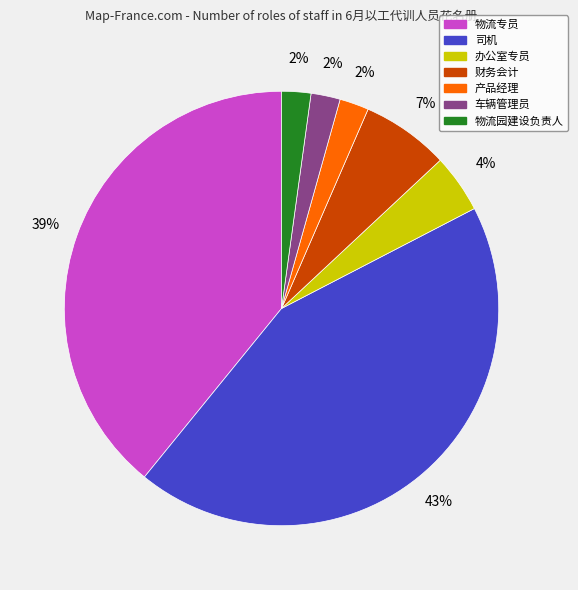

To the nearest percent, what is the difference between the largest and smallest slice percentages?

41%